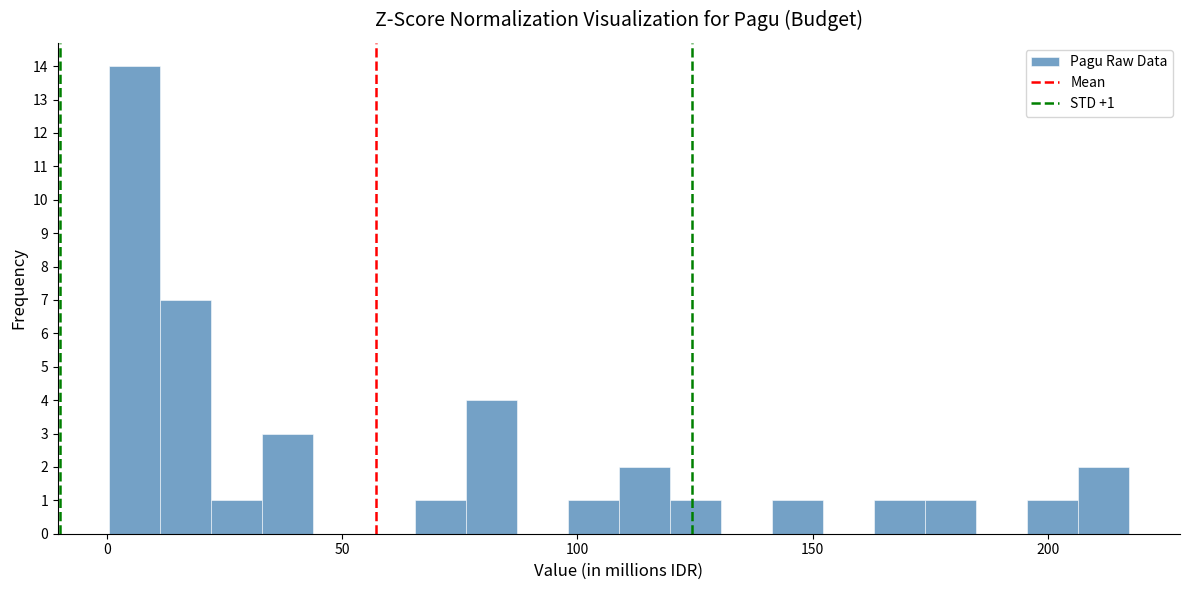

Read against the x-axis, roughly where is the centre of the tallest bar?

5